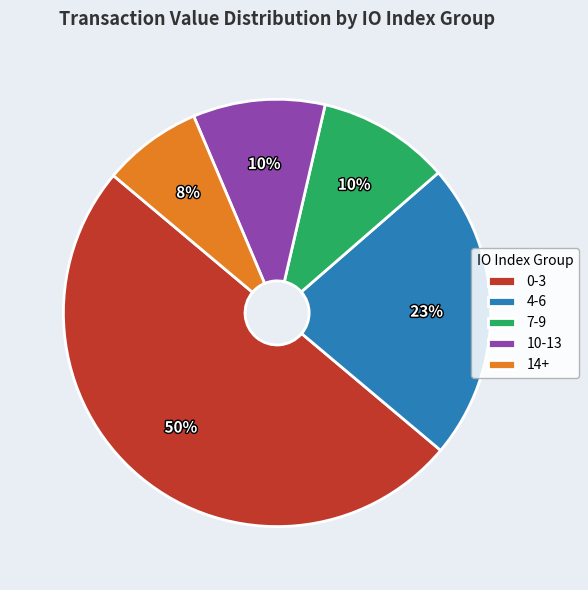

To the nearest percent, what portion does 4-6 represent?

23%